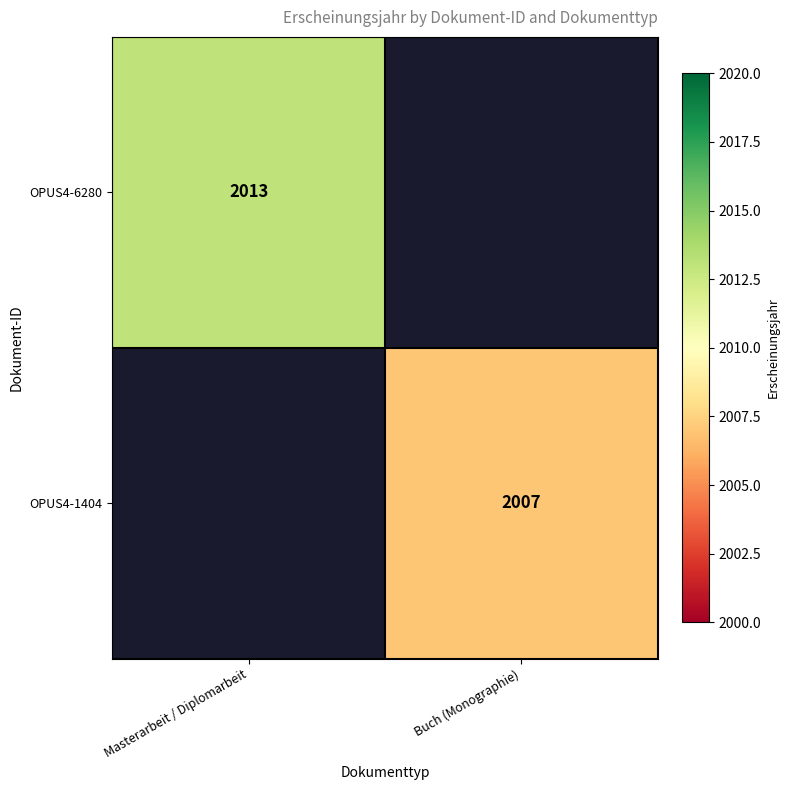

What is the total value across all series at Buch (Monographie)?

2007